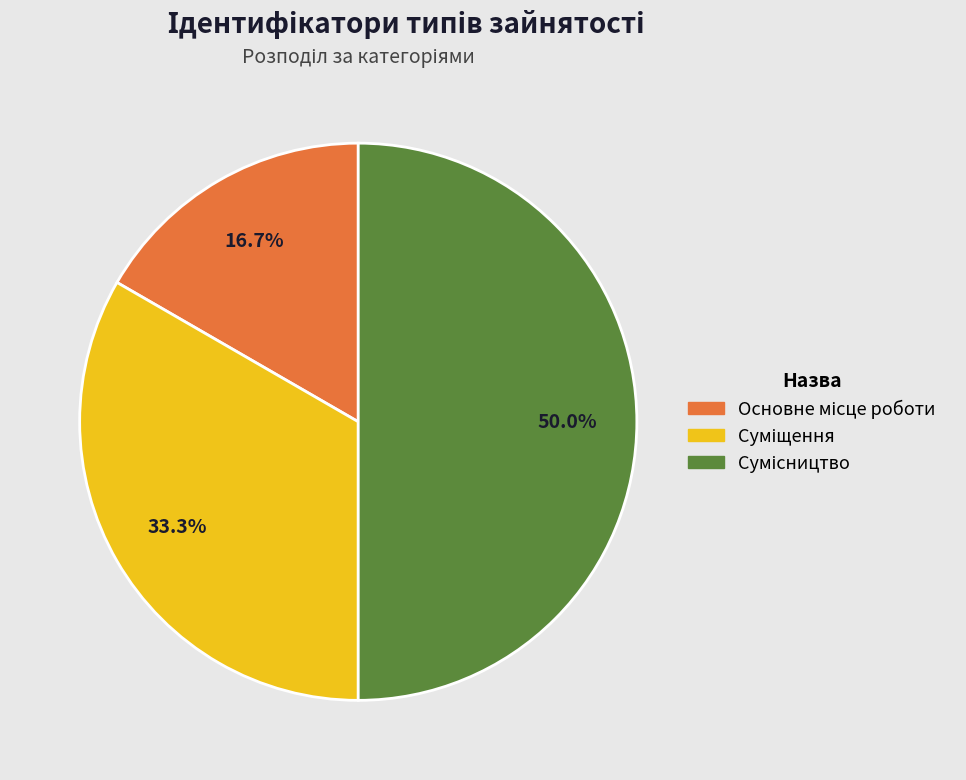

To the nearest percent, what is the average slice percentage?

33%